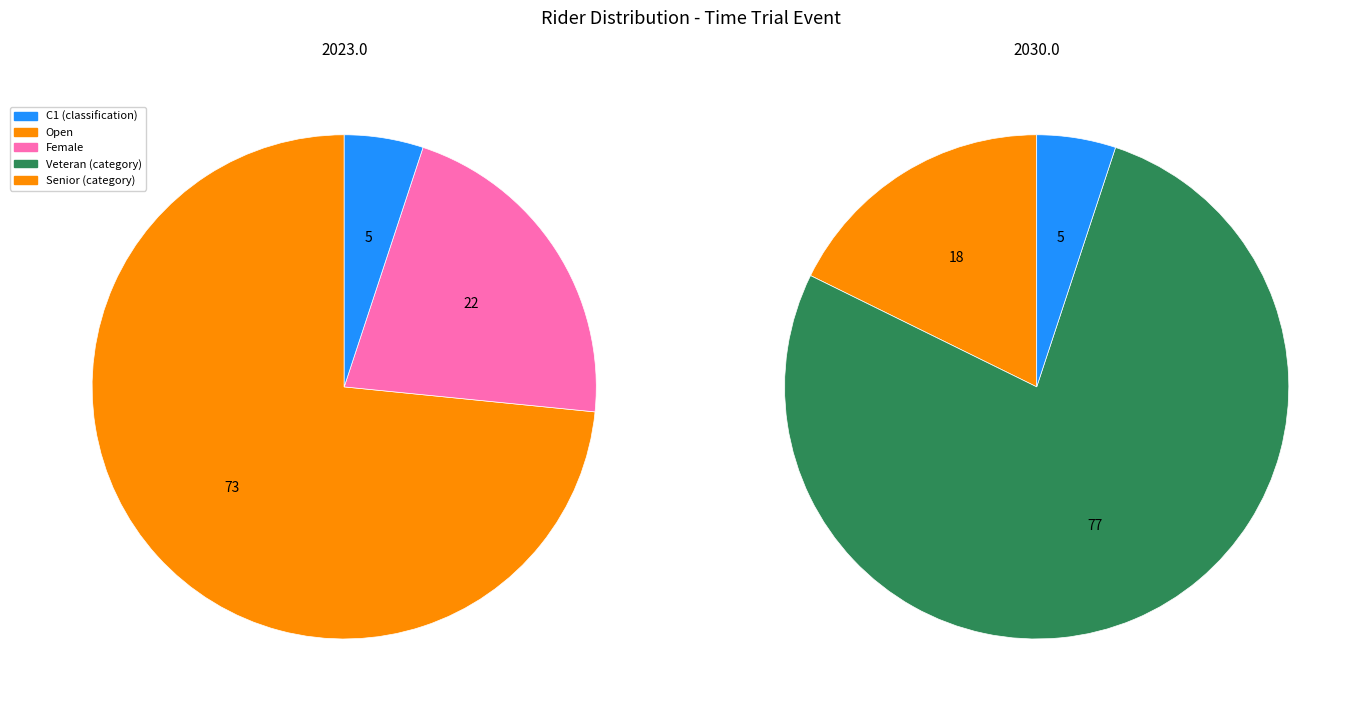

What percentage is the Open slice, to the nearest percent?

73%